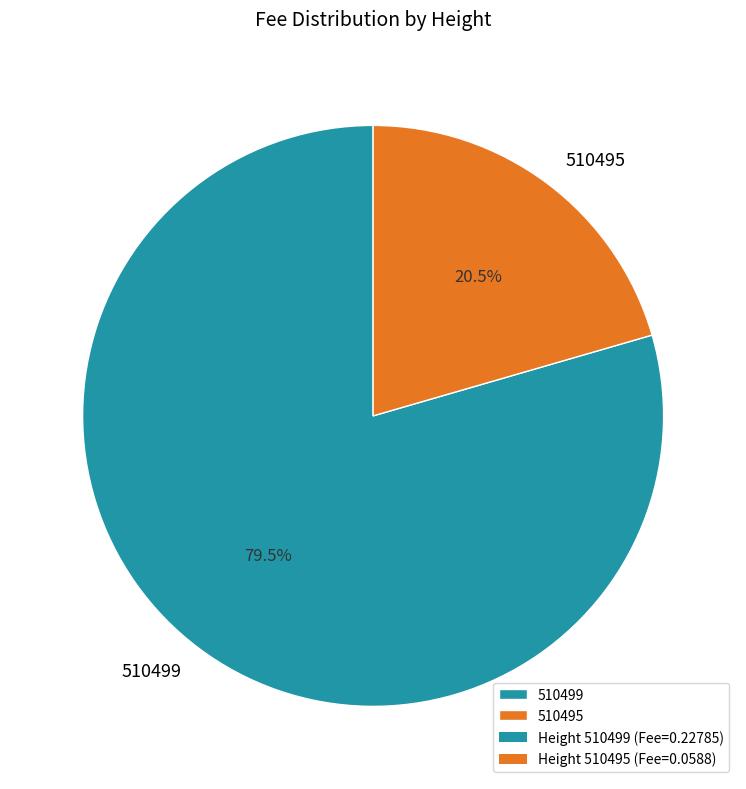

To the nearest percent, what is the difference between the 510499 and 510495 slice percentages?

59%